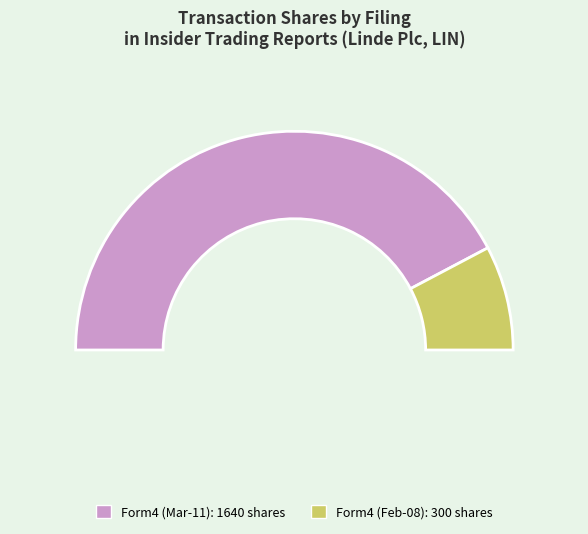

Count the number of slices in the pie.

2